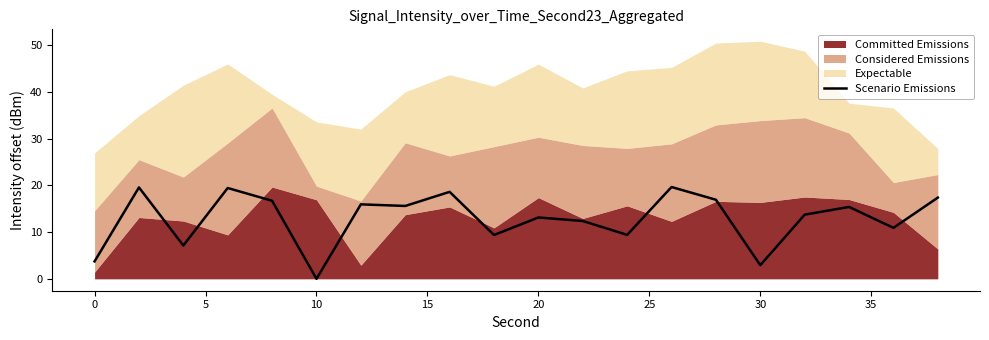

Which category has the lowest value in the Scenario Emissions series?

10